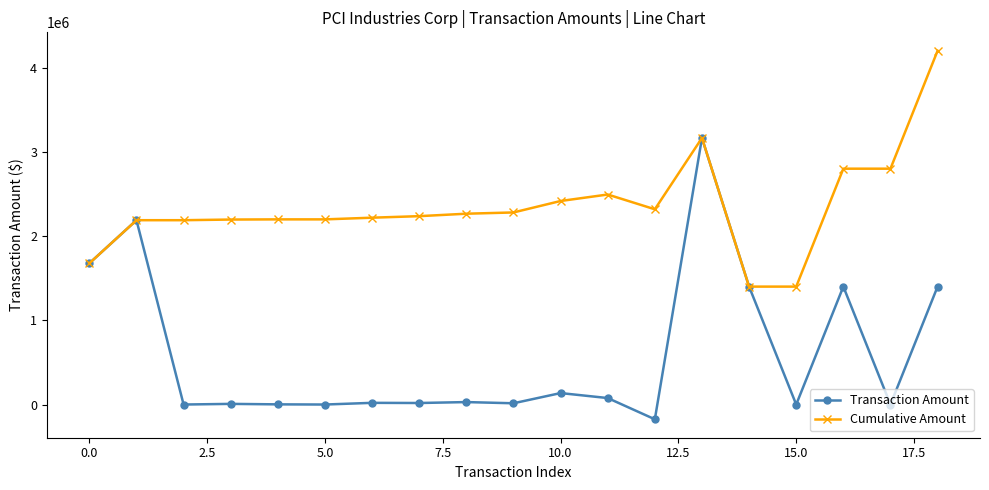

Which series has the largest total across all categories?

Cumulative Amount